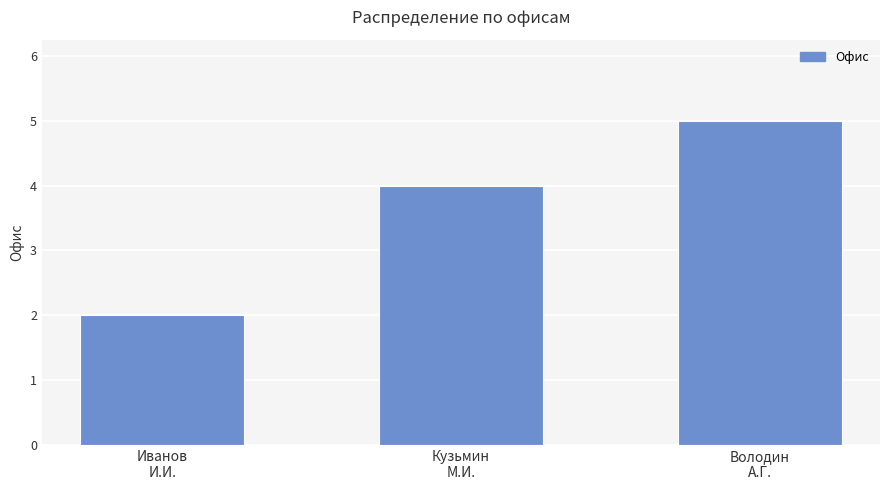

Rank the categories by value from highest to lowest.

Володин
А.Г., Кузьмин
М.И., Иванов
И.И.